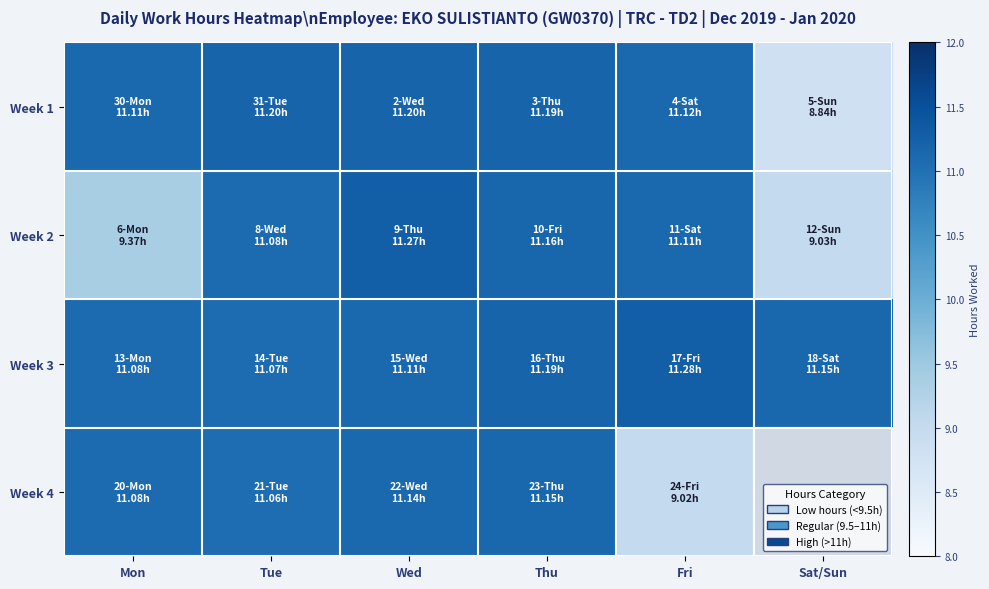

At which category does the chart reach its minimum across all series?

Sat/Sun